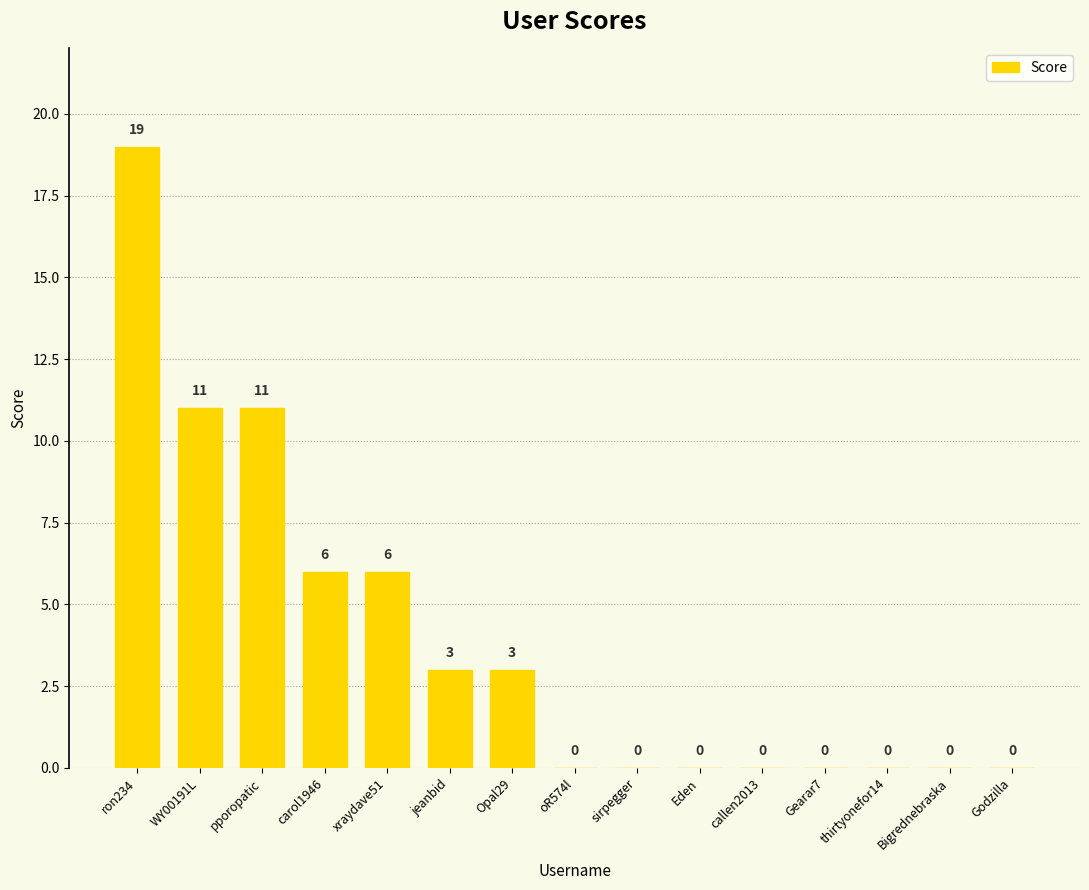

What is the sum of all values?

59